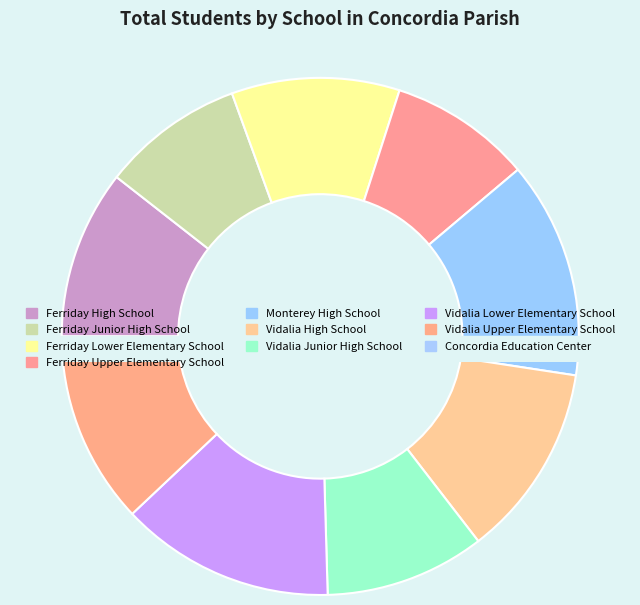

Does Ferriday Lower Elementary School represent more than half of the total?

No